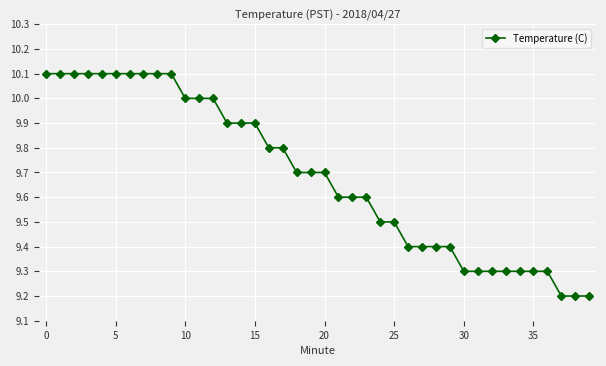

What is the difference between the maximum and minimum values?

0.9